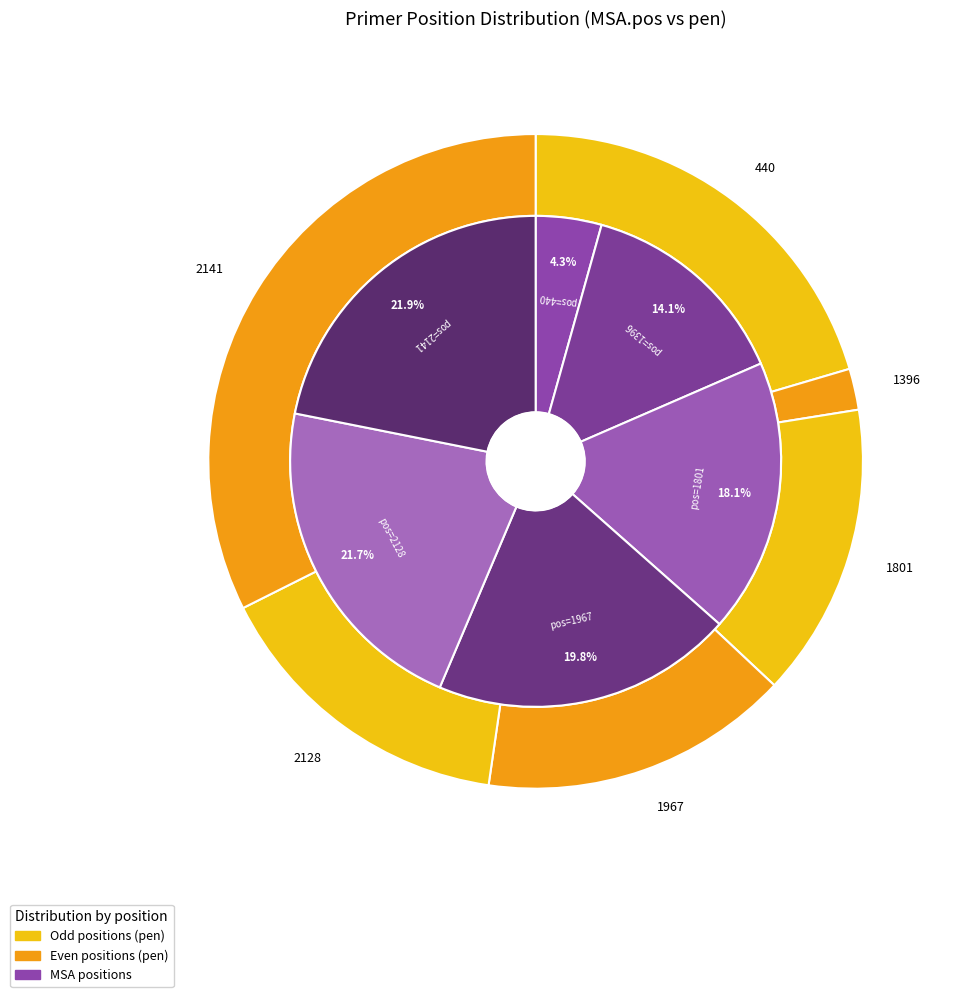

How many slices are in this pie chart?

6